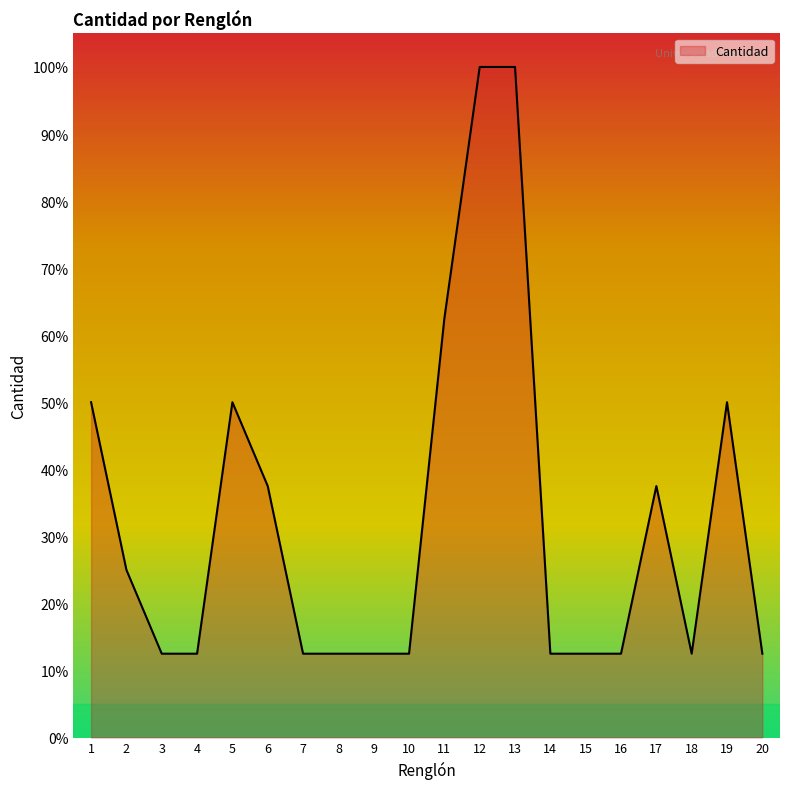

Is it true that the value at 2 is 38.0?

False